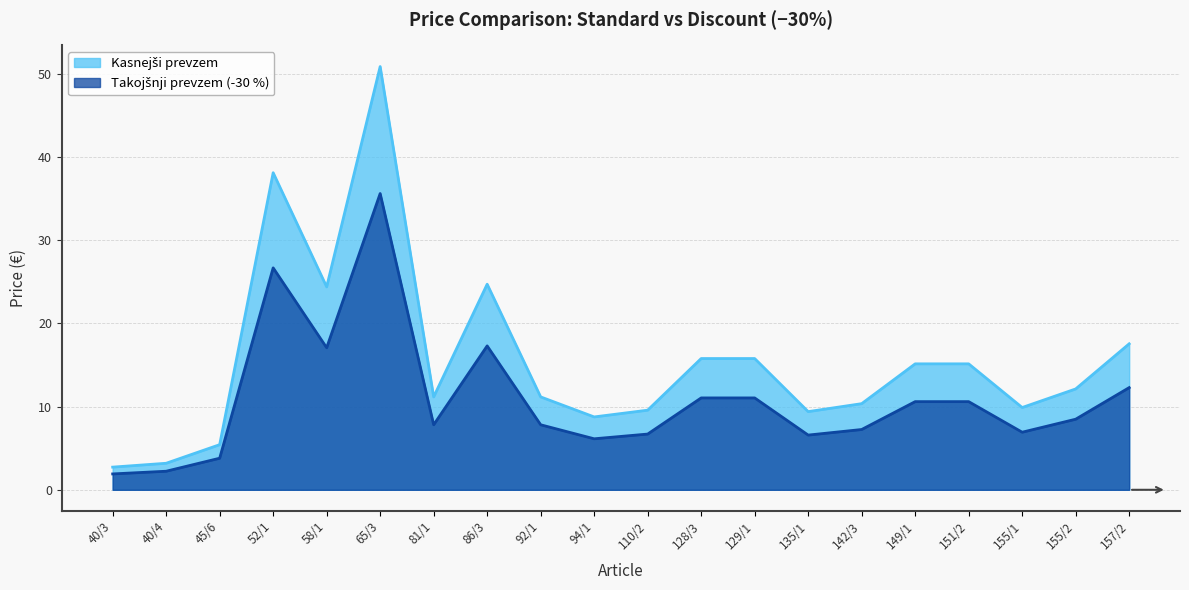

Which series has the largest total across all categories?

Kasnejši prevzem